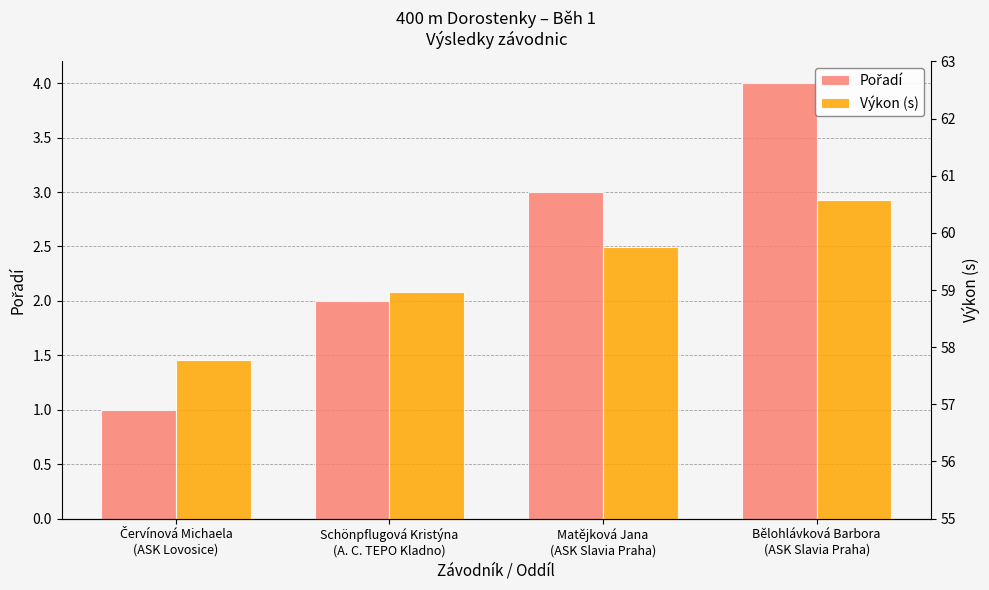

Count the Pořadí values in the range 2 to 4.

3